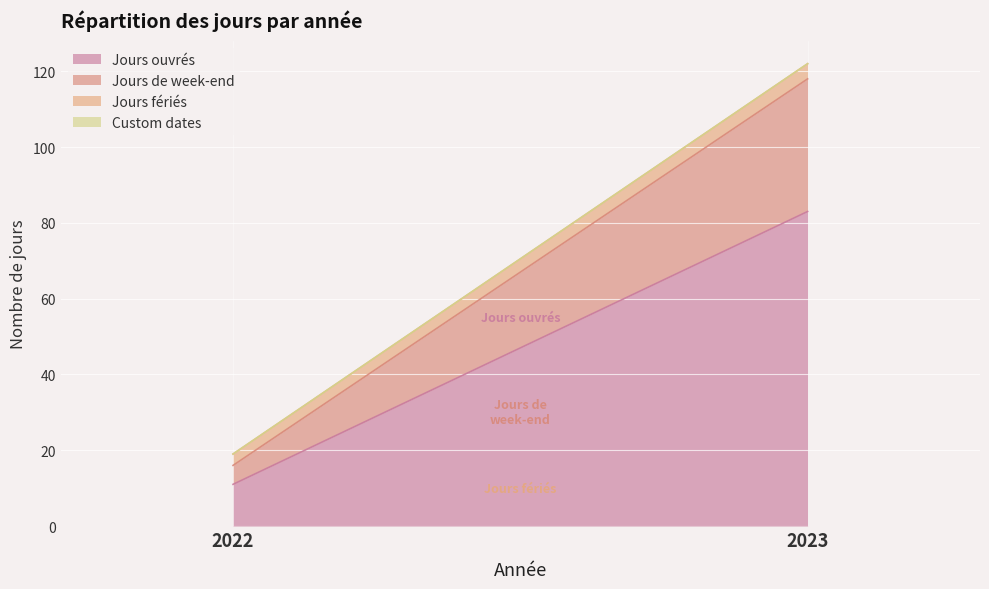

How many values in the Jours de week-end series are below 35?

1